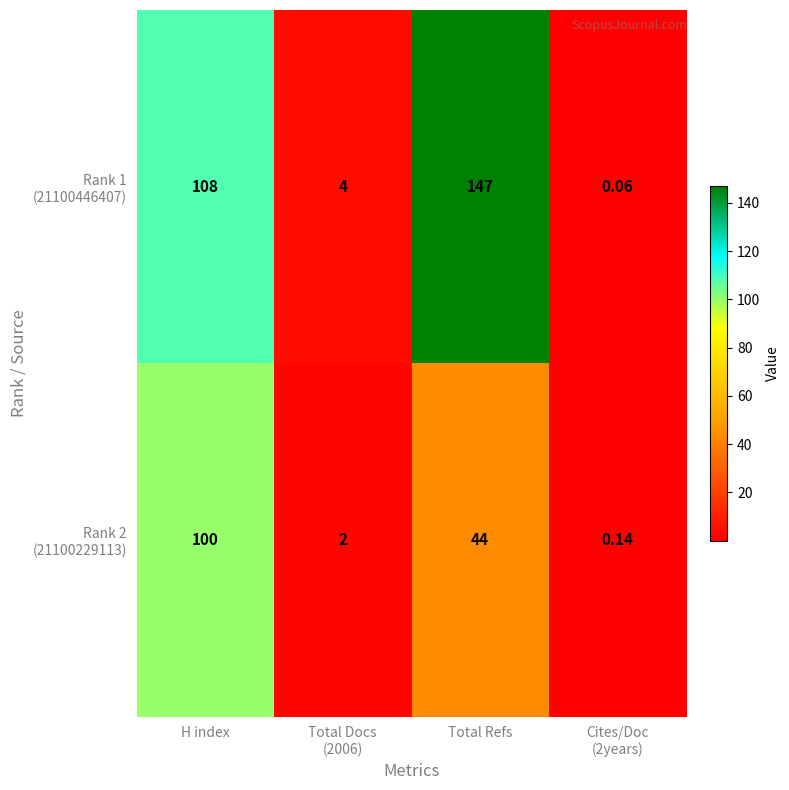

How many data points does each series have?

4